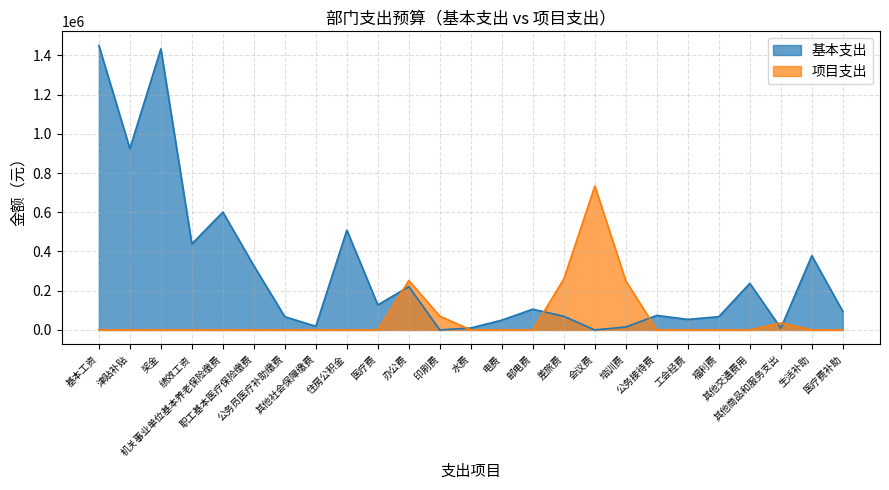

Is it true that 项目支出 equals 0.0 at 职工基本医疗保险缴费?

True